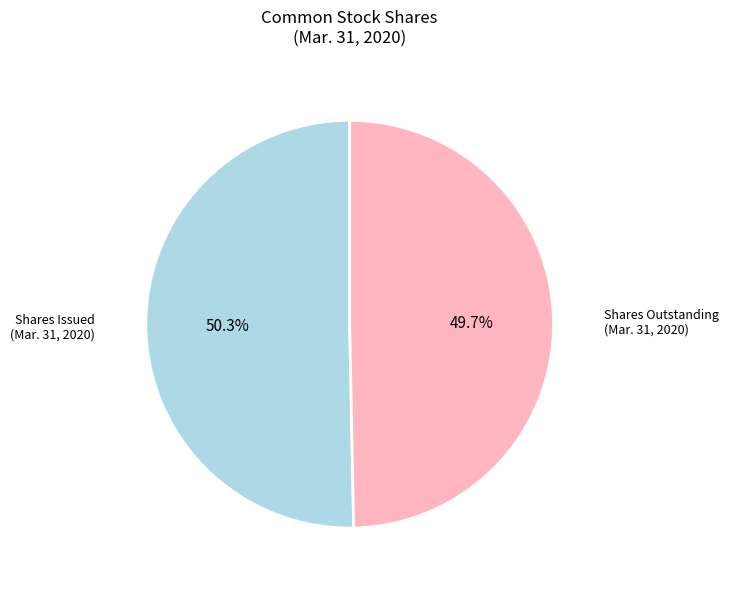

Is there any slice that represents more than half of the pie?

Yes